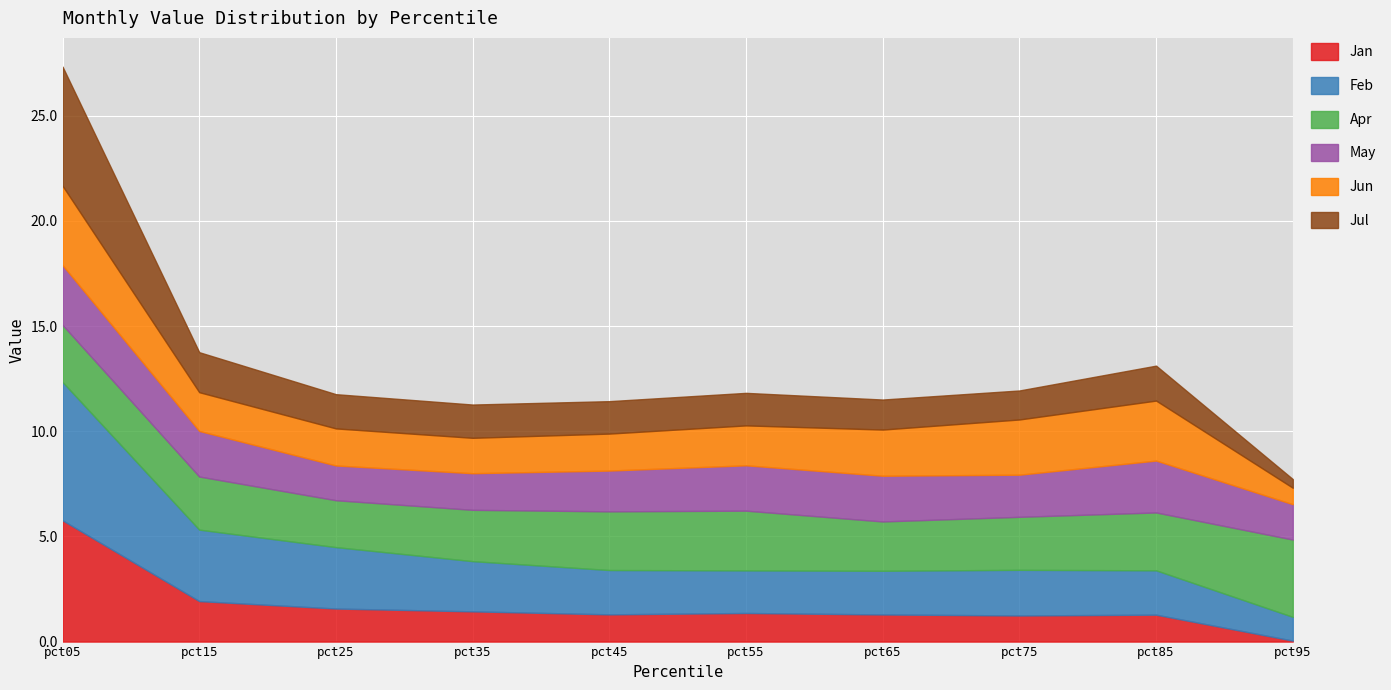

At which category is the sum across all series the highest?

pct05